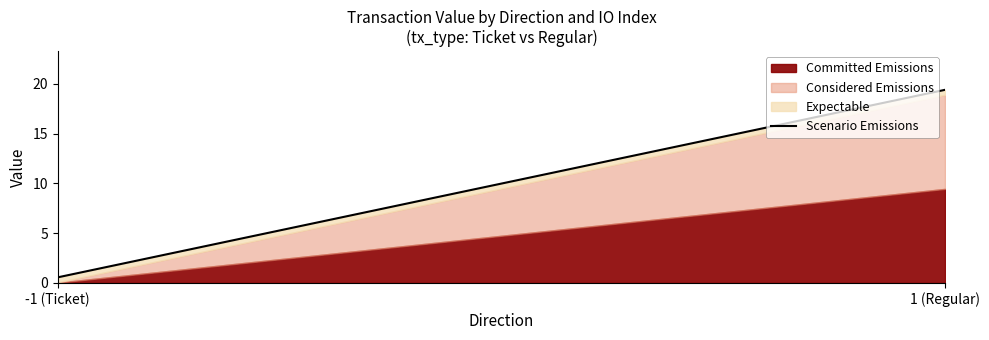

Reading right to left, extract all data points from this chart.

19.4	0.6